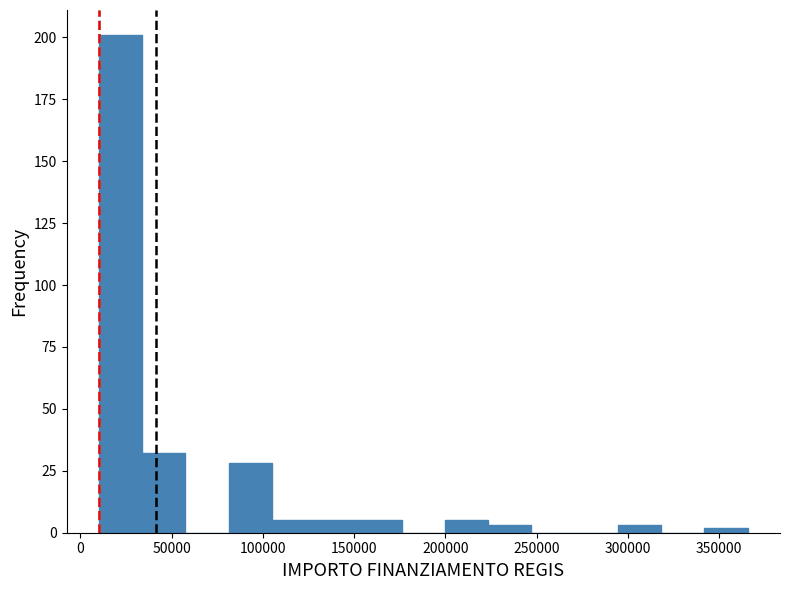

What is the height of the bar covering 10000 to 35000 on the x-axis? Neither the bar edges nor the heights are printed on the chart, so give them approximately, as read against the axes.

200